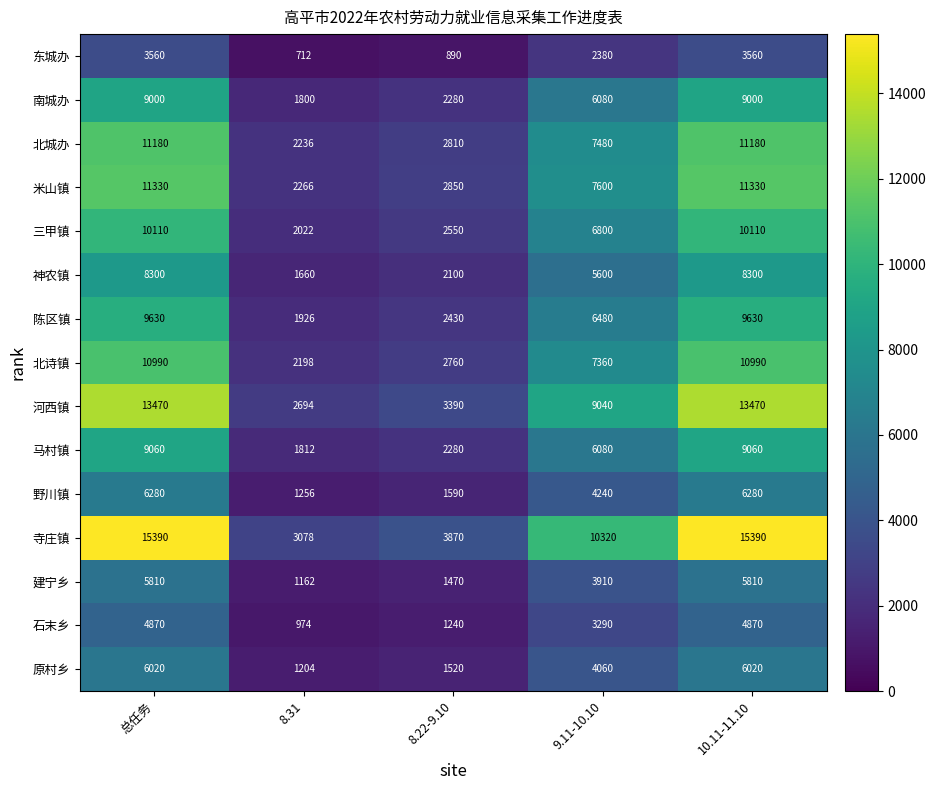

Rank the series at 8.31 from lowest to highest value.

东城办, 石末乡, 建宁乡, 原村乡, 野川镇, 神农镇, 南城办, 马村镇, 陈区镇, 三甲镇, 北诗镇, 北城办, 米山镇, 河西镇, 寺庄镇